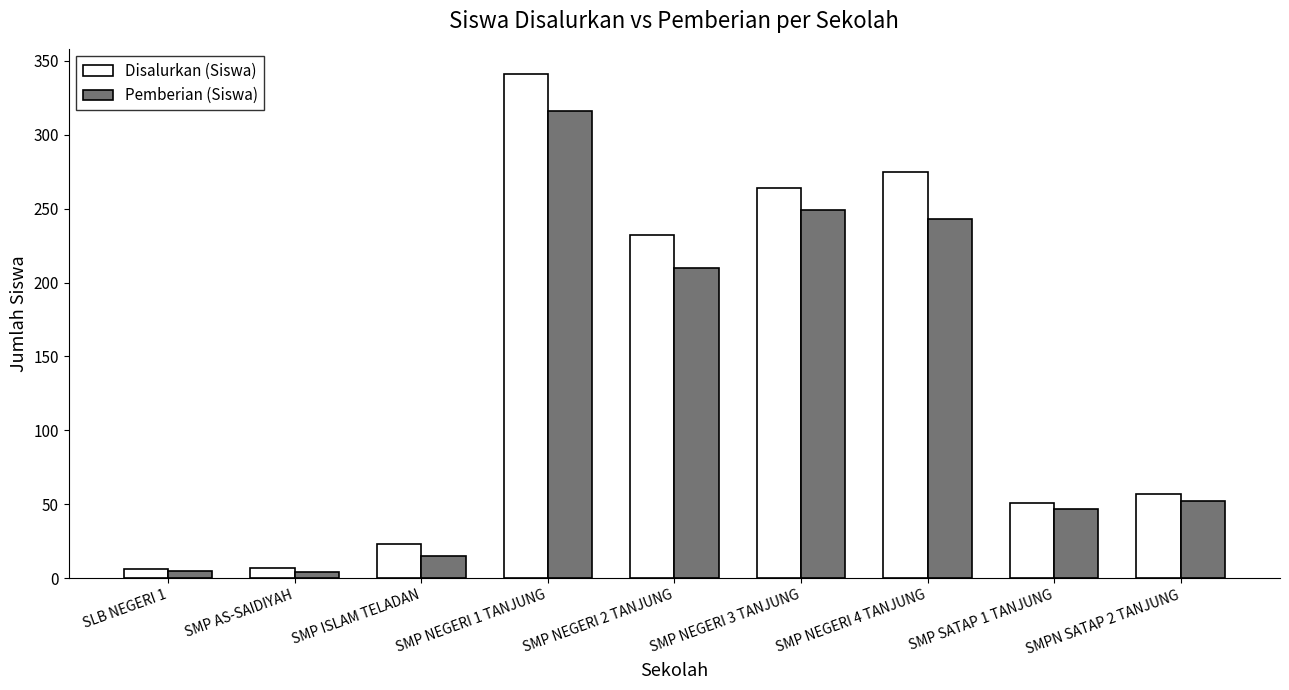

At which label is Disalurkan (Siswa) closest to 173?

SMP NEGERI 2 TANJUNG